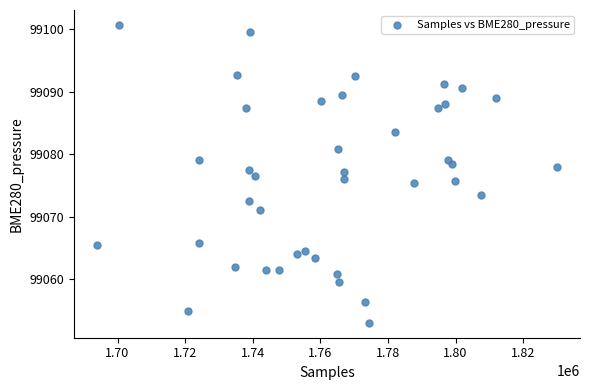

What is the range of Y values (max minus min)?

47.7